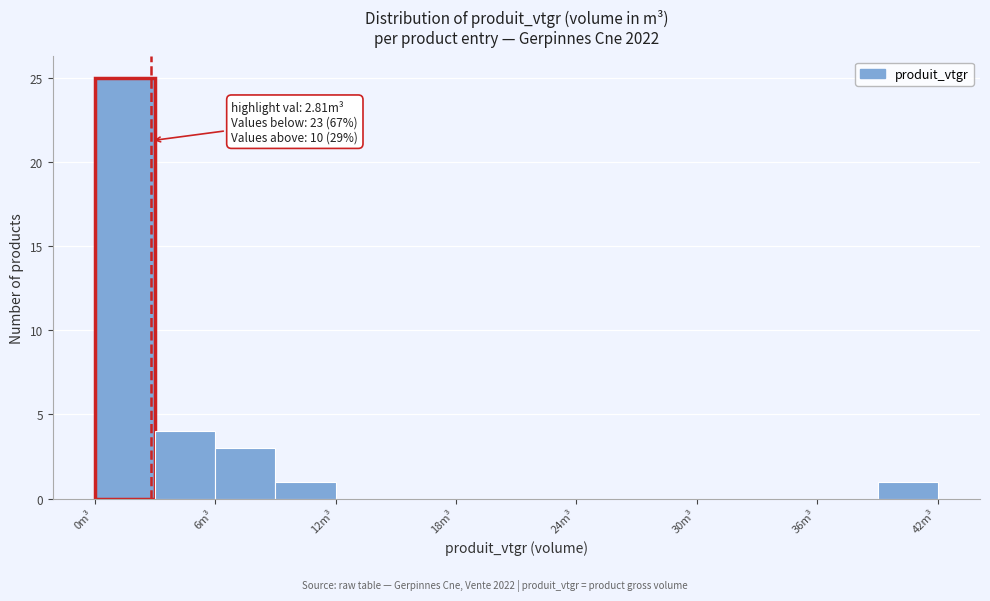

Around what value on the x-axis is the tallest bar? Give the approximate position of its centre, as read against the axis.

2